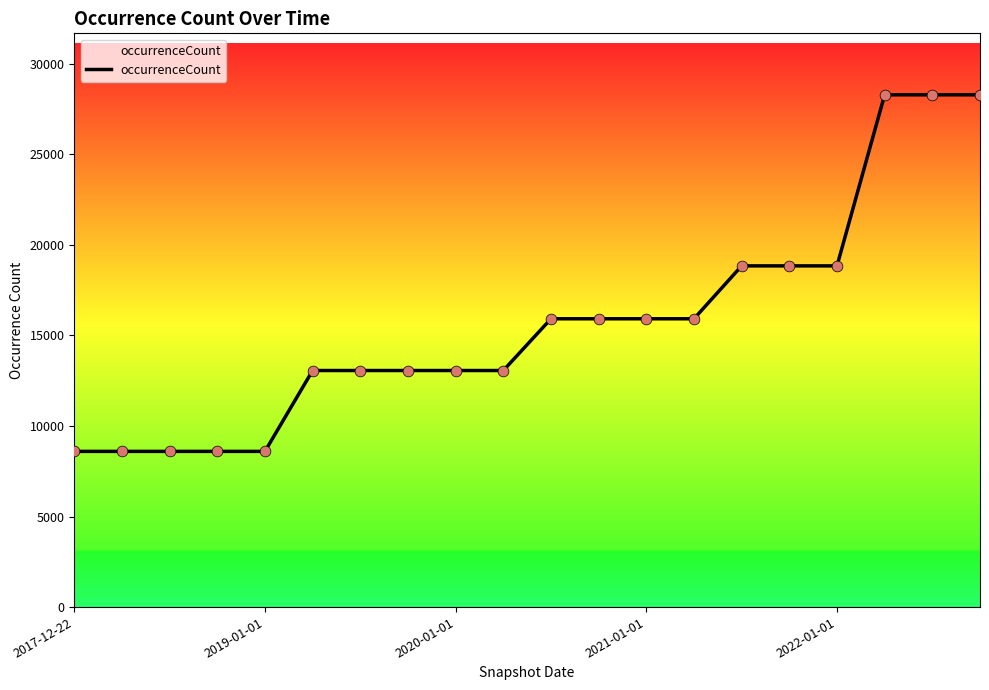

What is the smallest value displayed?

8596